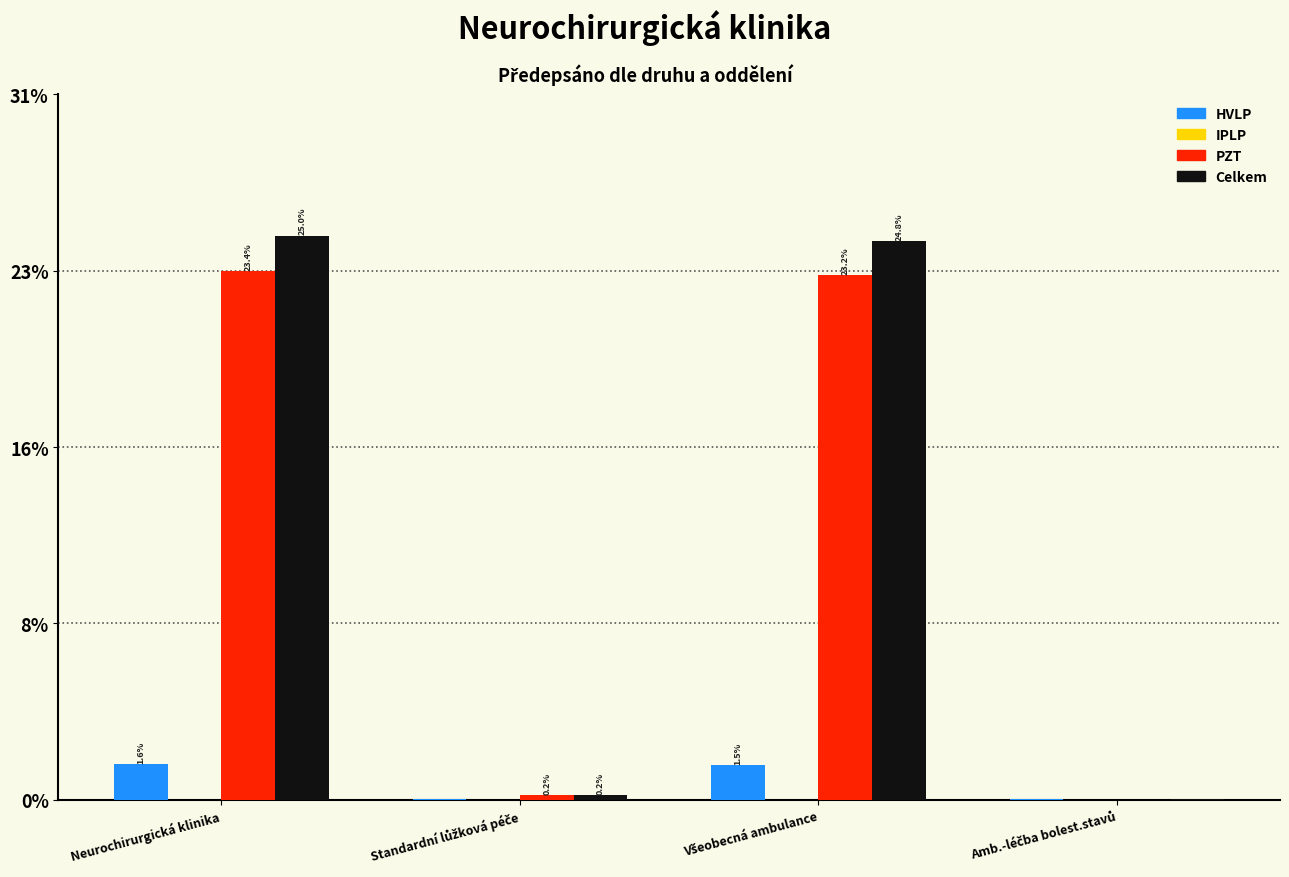

Are the bars horizontal?

No